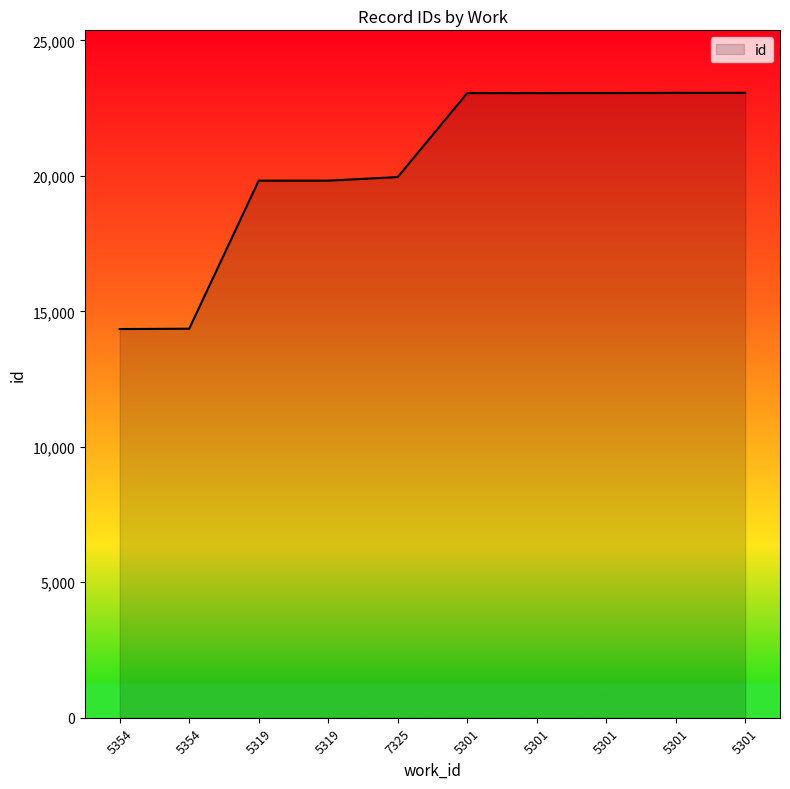

What is the value of the 3rd point from the left?

19822